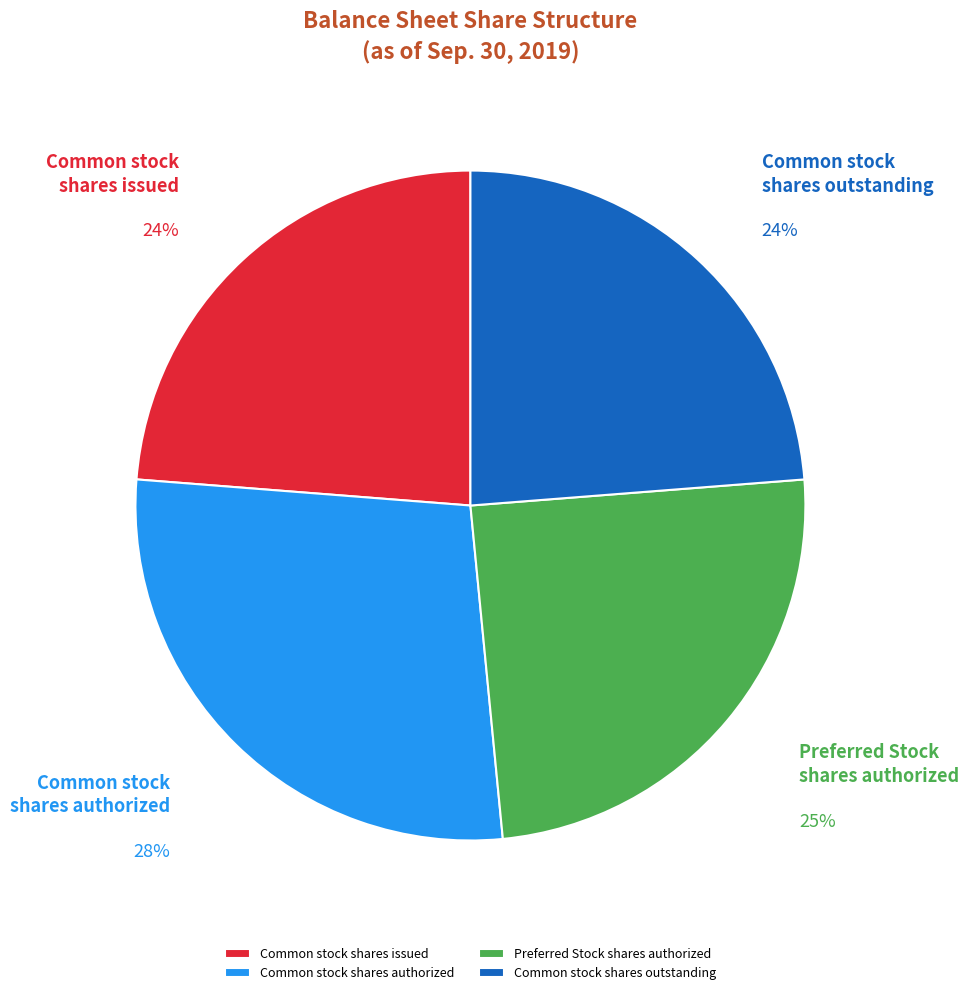

The Common stock shares authorized slice represents 28% of the pie. True or false?

True